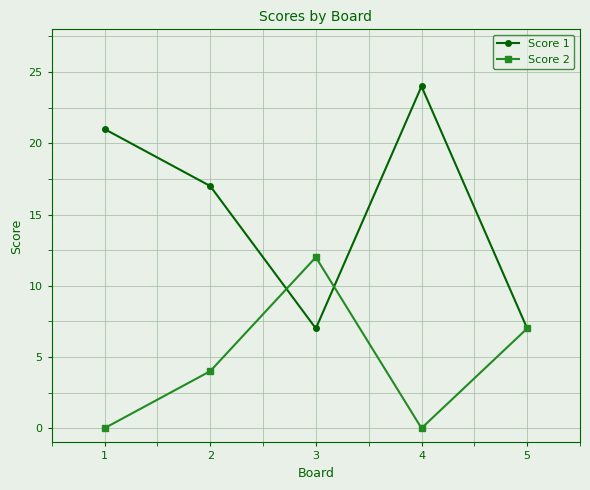

What is the average value of the Score 1 series?

15